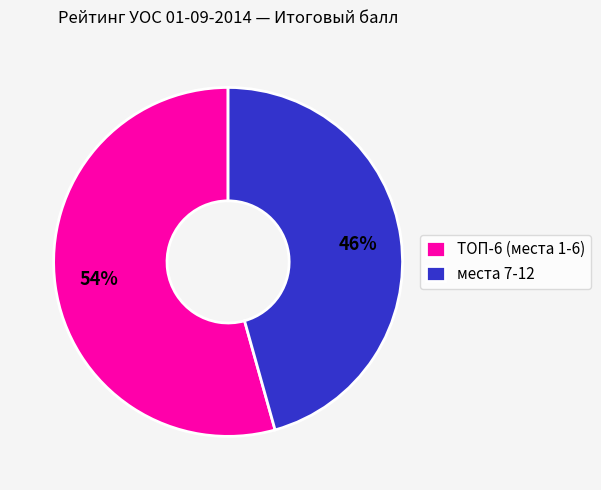

Is there any slice that represents more than half of the pie?

Yes